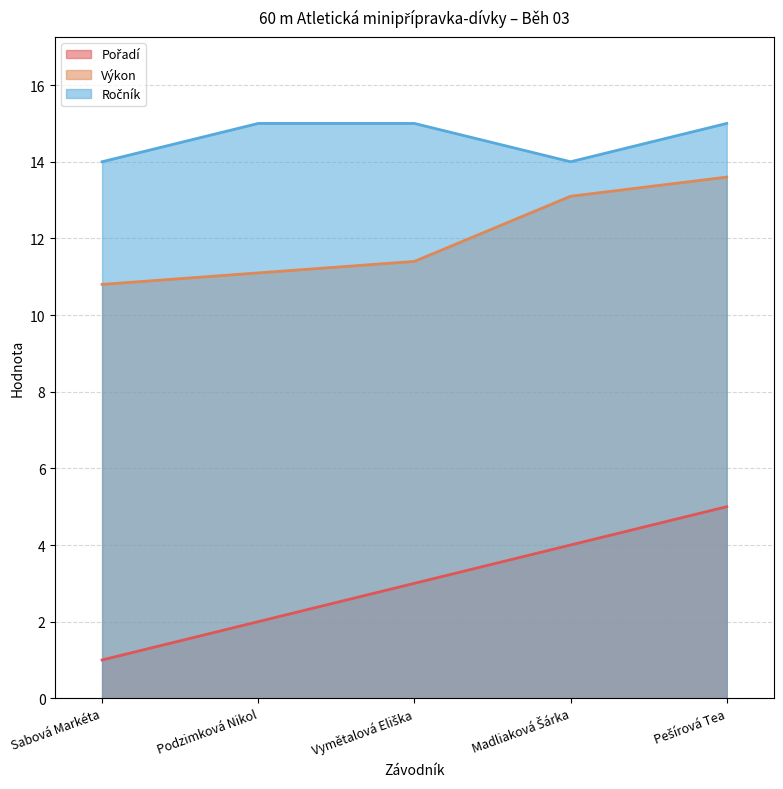

List the series in order of their overall mean, highest first.

Ročník, Výkon, Pořadí